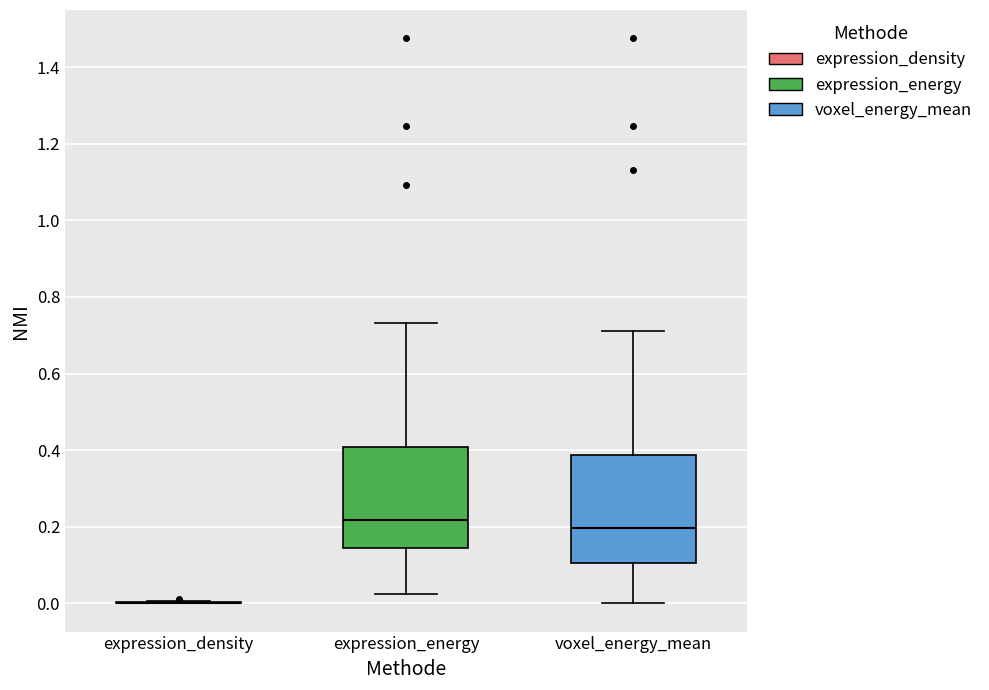

Reading left to right, transcribe this box plot: for each box, give where its median line is, the range the box spans, and where its two whiskers end, as read against the y-axis. The values are not printed on the chart, so give them approximately, as read against the axis.

expression_density: box collapsed to a line at 0.00, whiskers 0.00 to 0.00
expression_energy: median 0.22, box 0.14 to 0.40, whiskers 0.02 to 0.74
voxel_energy_mean: median 0.20, box 0.10 to 0.38, whiskers 0.00 to 0.72